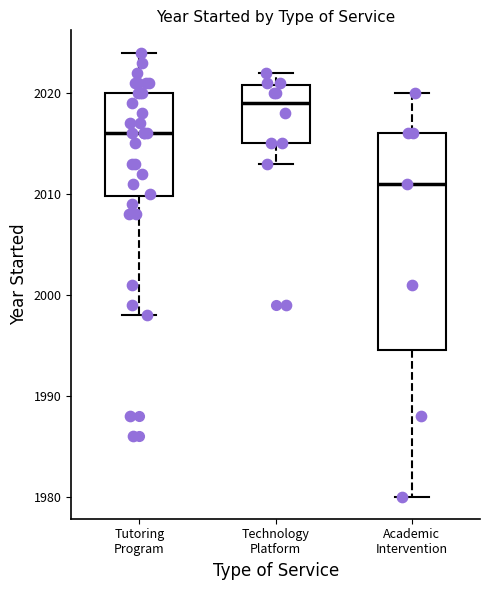

Reading left to right, transcribe this box plot: for each box, give where its median line is, the range the box spans, and where its two whiskers end, as read against the y-axis. The values are not printed on the chart, so give them approximately, as read against the axis.

Tutoring Program: median 2016, box 2010 to 2020, whiskers 1998 to 2024
Technology Platform: median 2019, box 2015 to 2021, whiskers 2013 to 2022
Academic Intervention: median 2011, box 1995 to 2016, whiskers 1980 to 2020